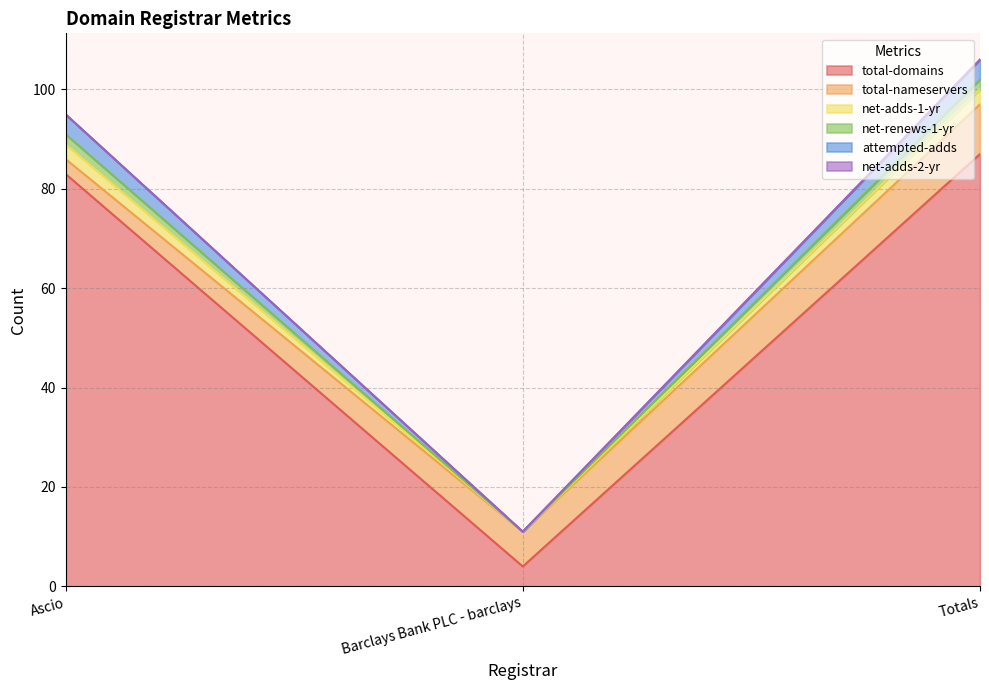

Which category has the lowest value in the net-adds-1-yr series?

Barclays Bank PLC - barclays